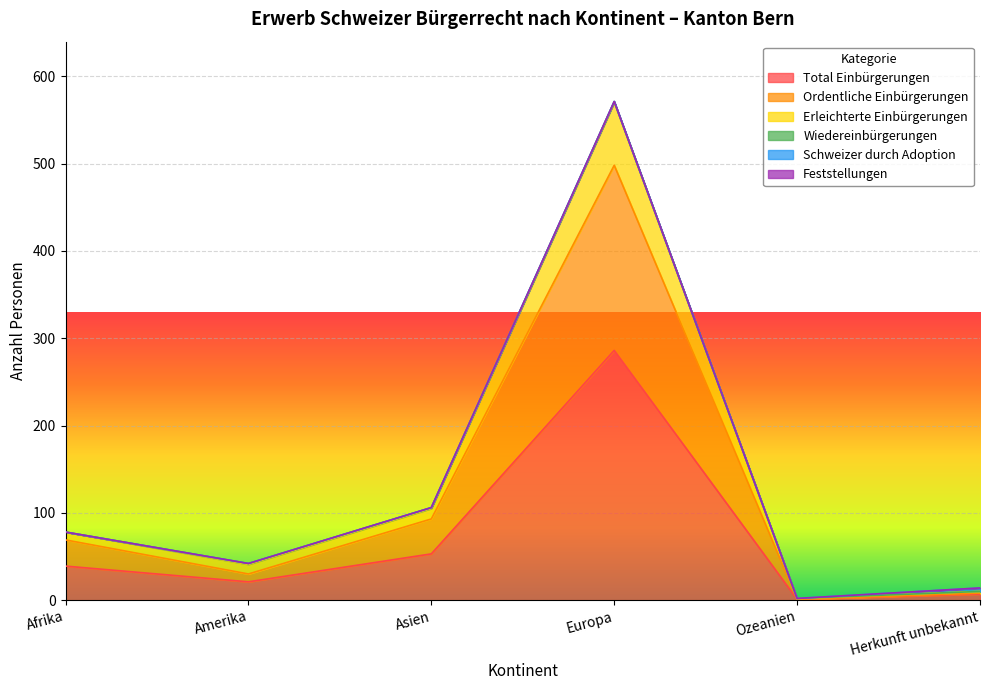

How many interior local peaks does the Total Einbürgerungen series have?

1